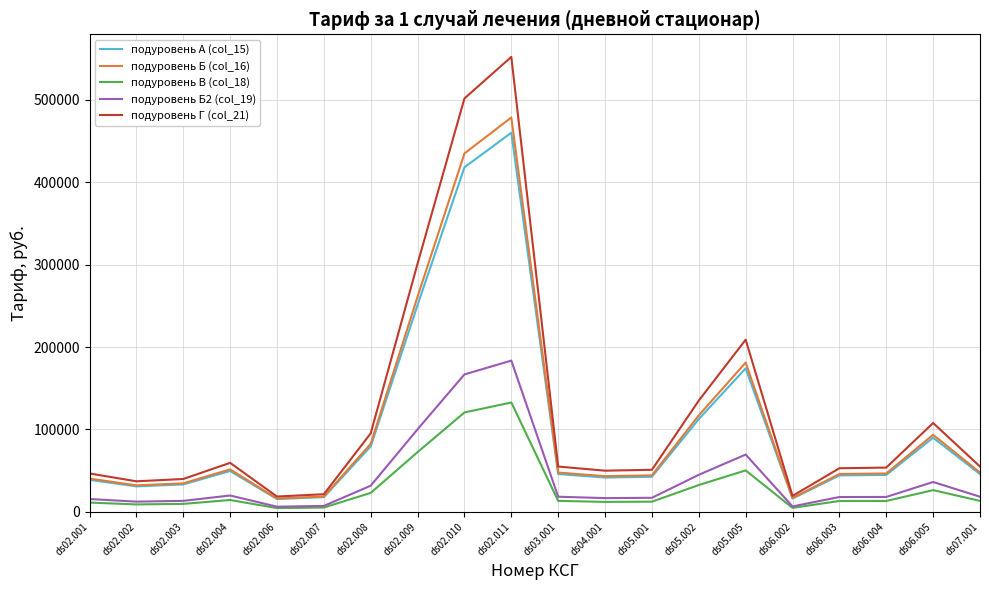

The value of подуровень Б2 (col_19) at ds07.001 is 18240.5. True or false?

True